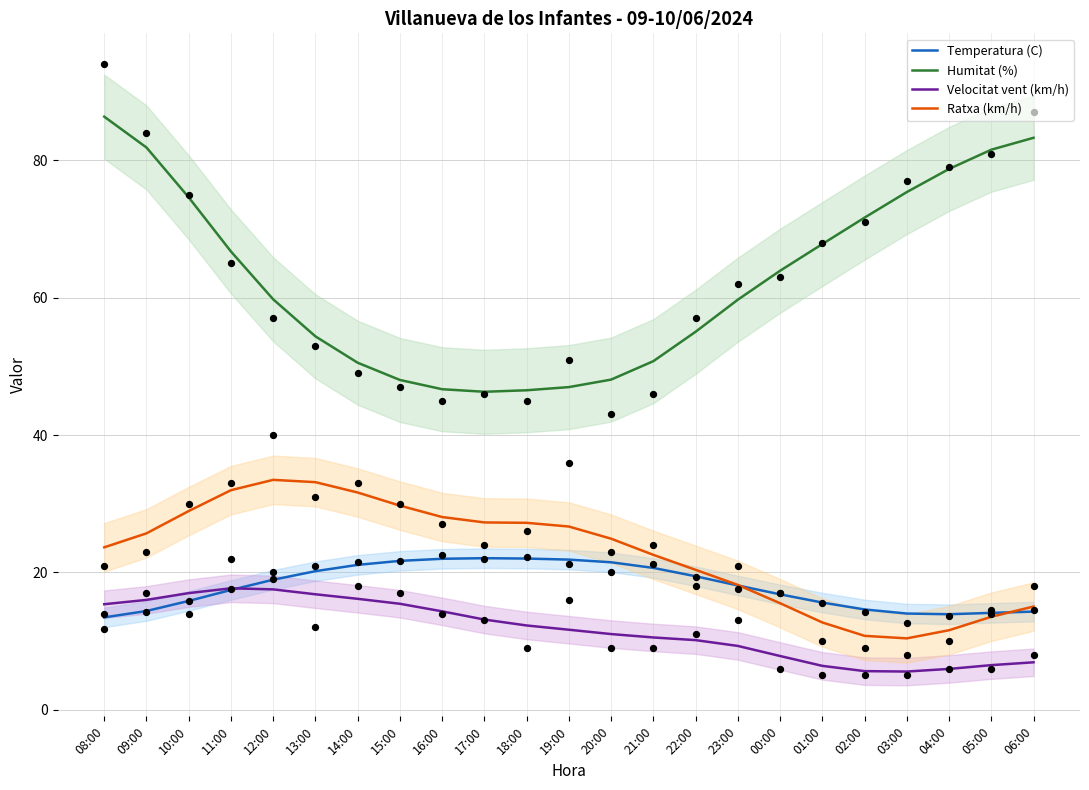

Which series contains the highest Y value?

Humitat (%)